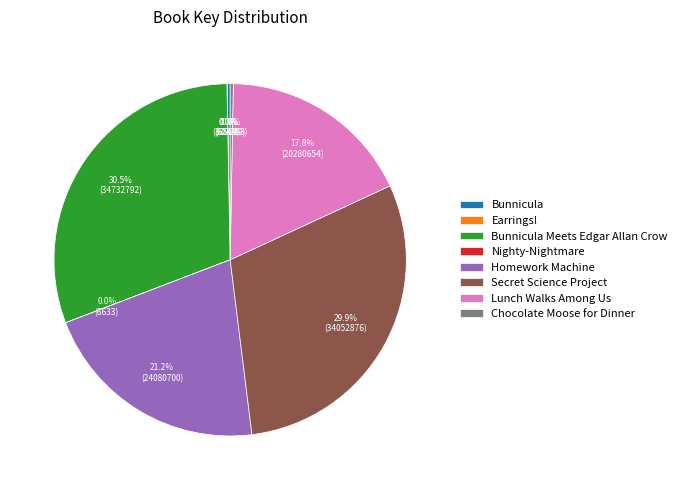

Is there a majority slice in this chart?

No